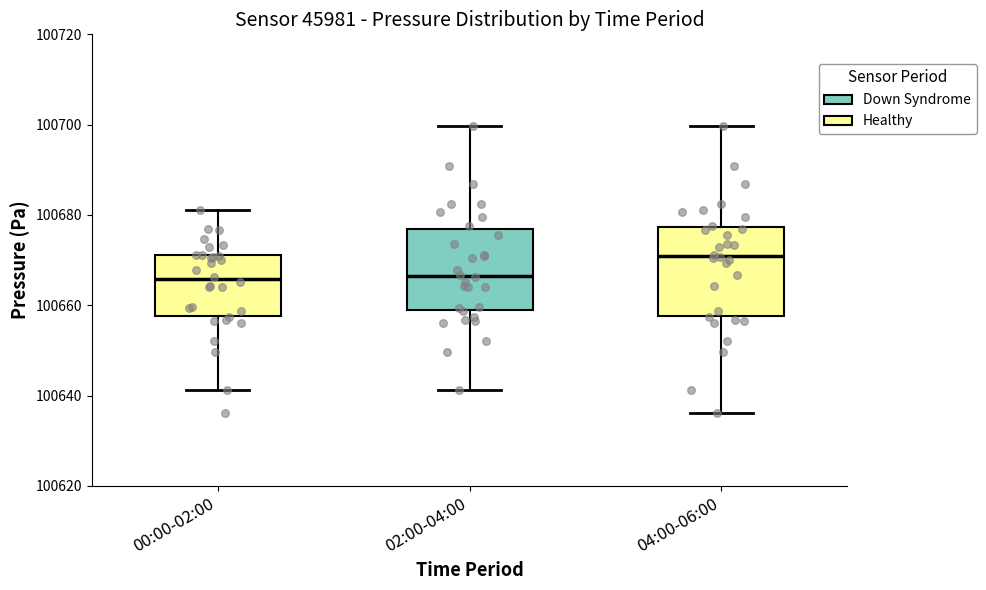

Where does the lower whisker of the box for 02:00-04:00 end on the y-axis? The values are not printed on the chart, so give them approximately, as read against the axis.

100642